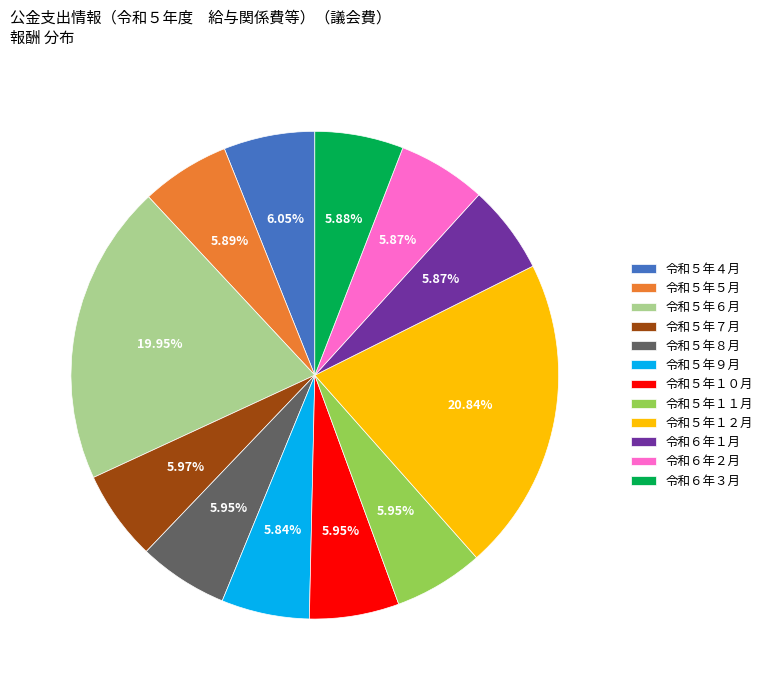

To the nearest percent, what portion does 令和５年１０月 represent?

6%